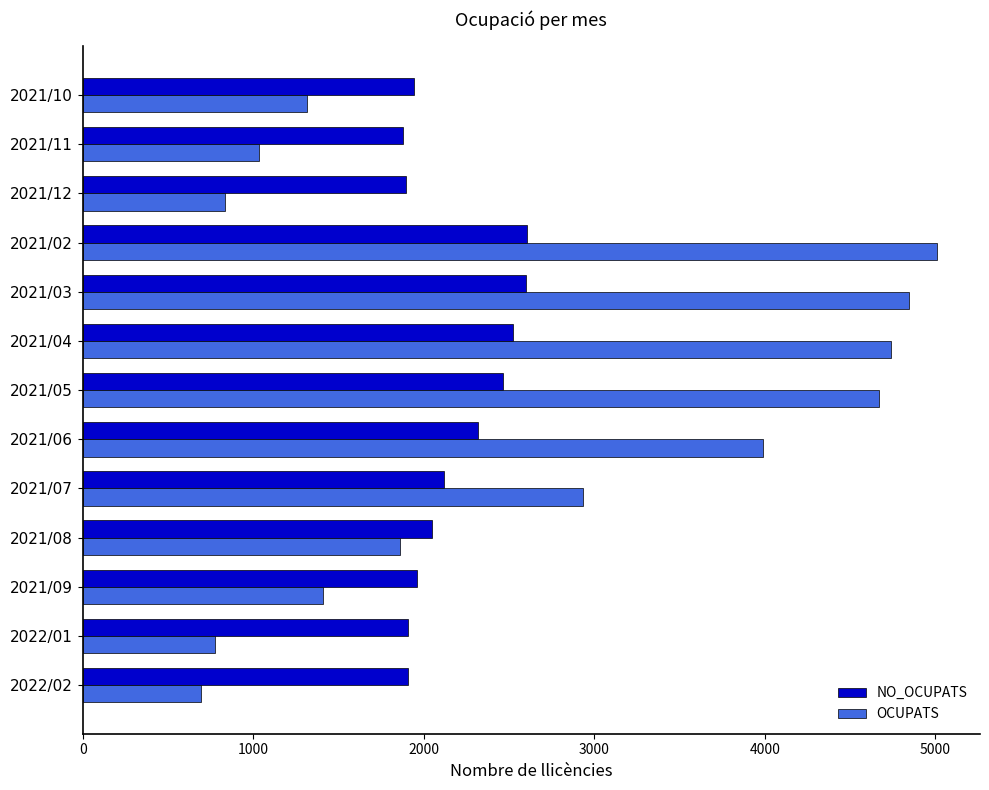

At which label is OCUPATS closest to 2851?

2021/07